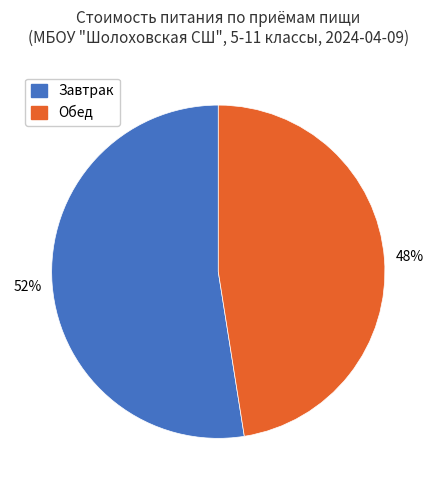

Count the number of slices in the pie.

2